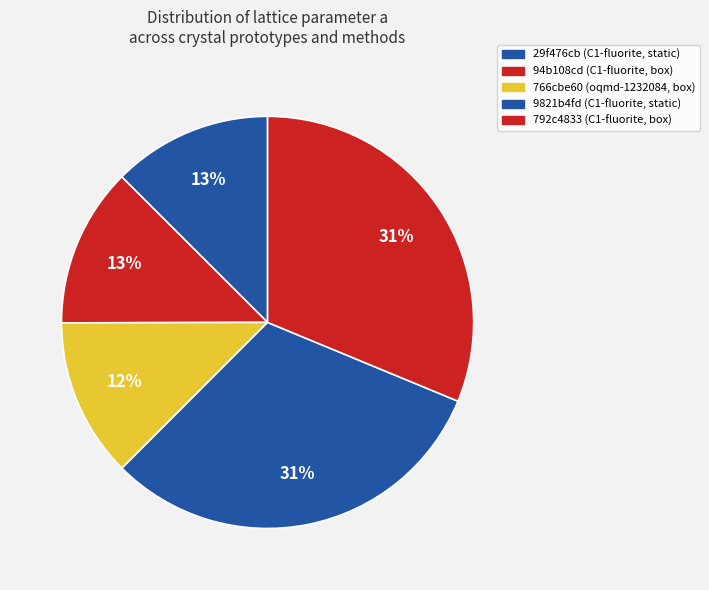

Does any single category account for the majority?

No